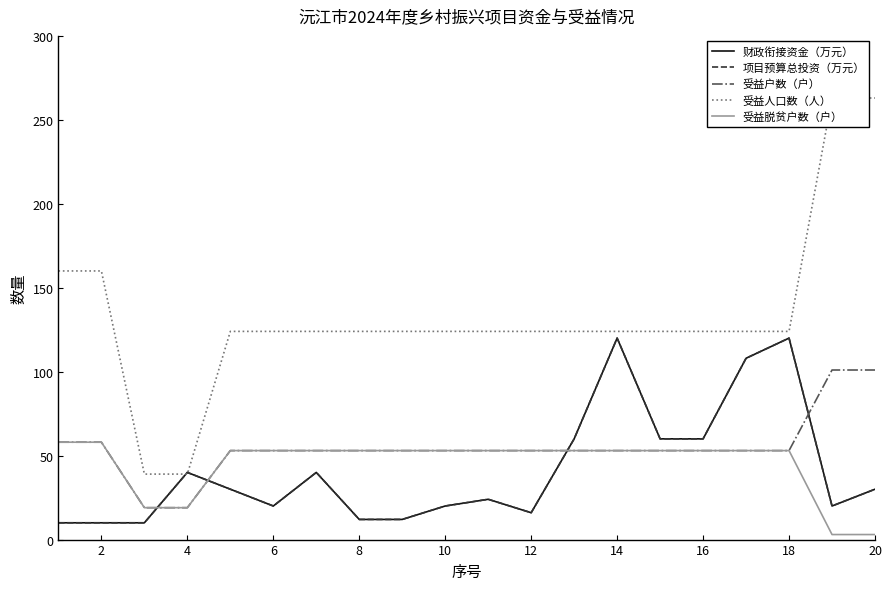

How many times do 受益人口数（人） and 项目预算总投资（万元） cross each other?

2